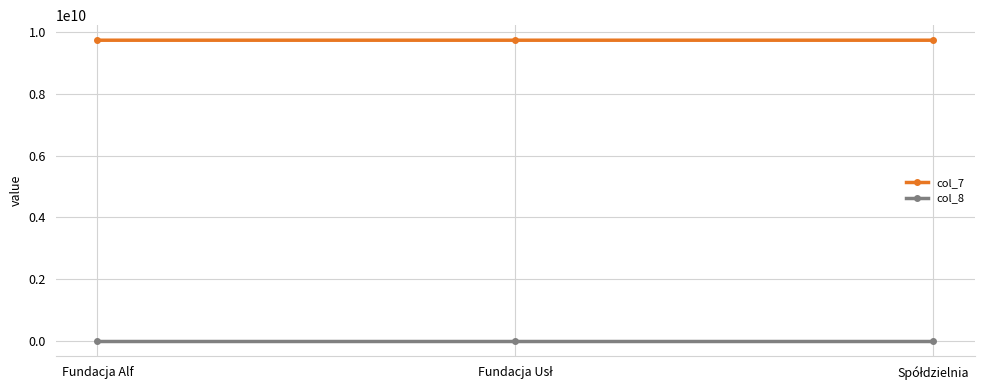

What is the maximum value for col_8?

14